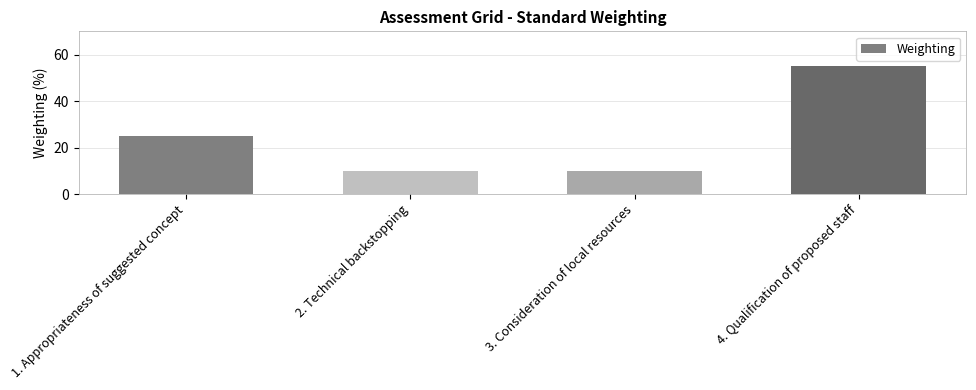

Between 3. Consideration of local resources and 1. Appropriateness of suggested concept, which is larger?

1. Appropriateness of suggested concept